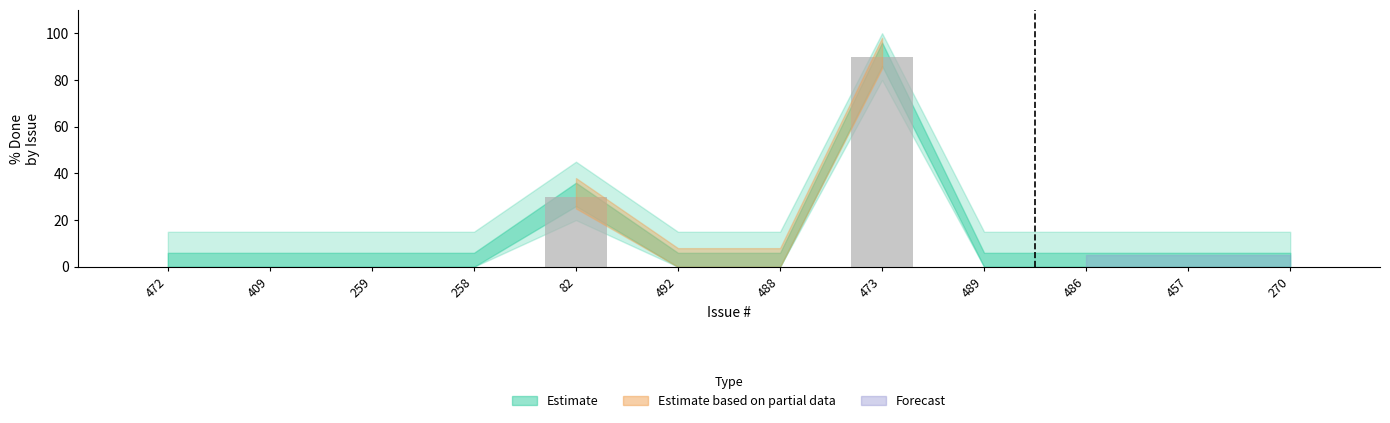

Reading right to left, extract all data points from this chart.

270=0	457=0	486=0	489=0	473=90	488=0	492=0	82=30	258=0	259=0	409=0	472=0